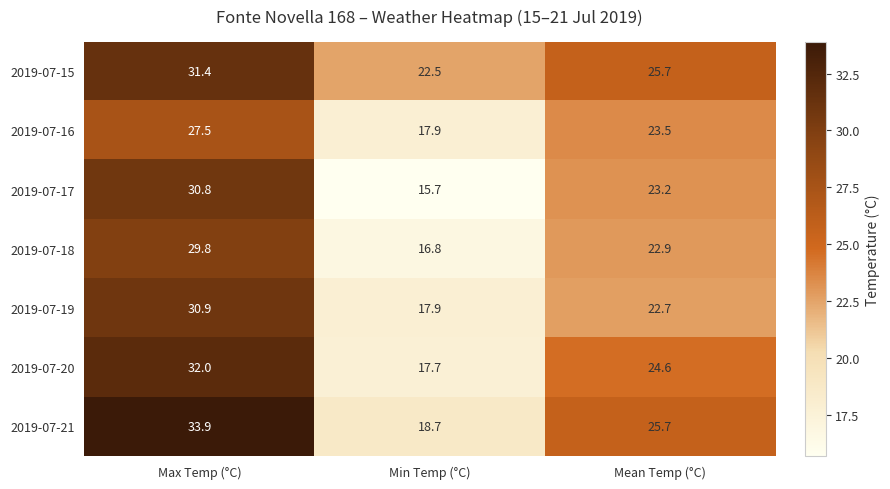

At which category does the chart reach its peak across all series?

Max Temp (°C)